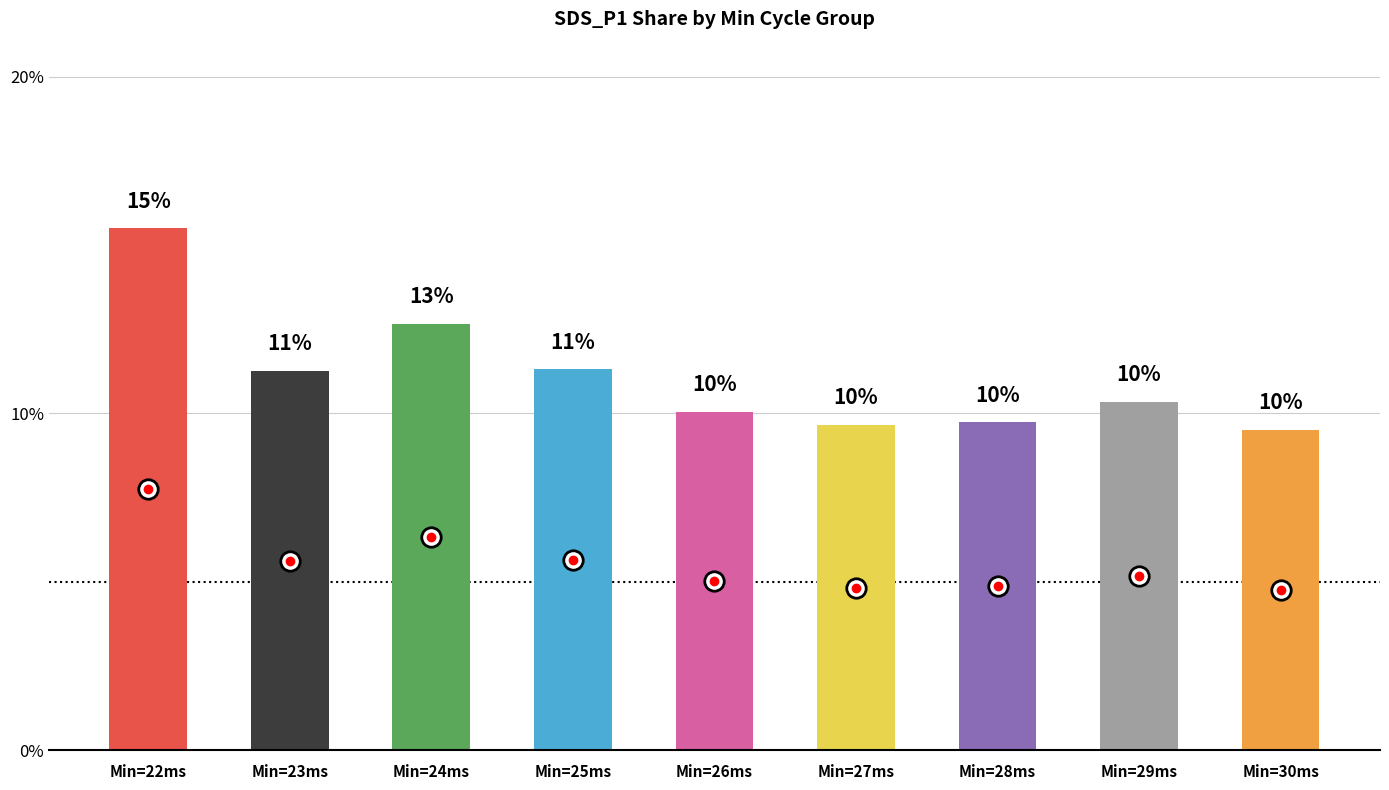

Where does the data first go above 10?

Min=22ms